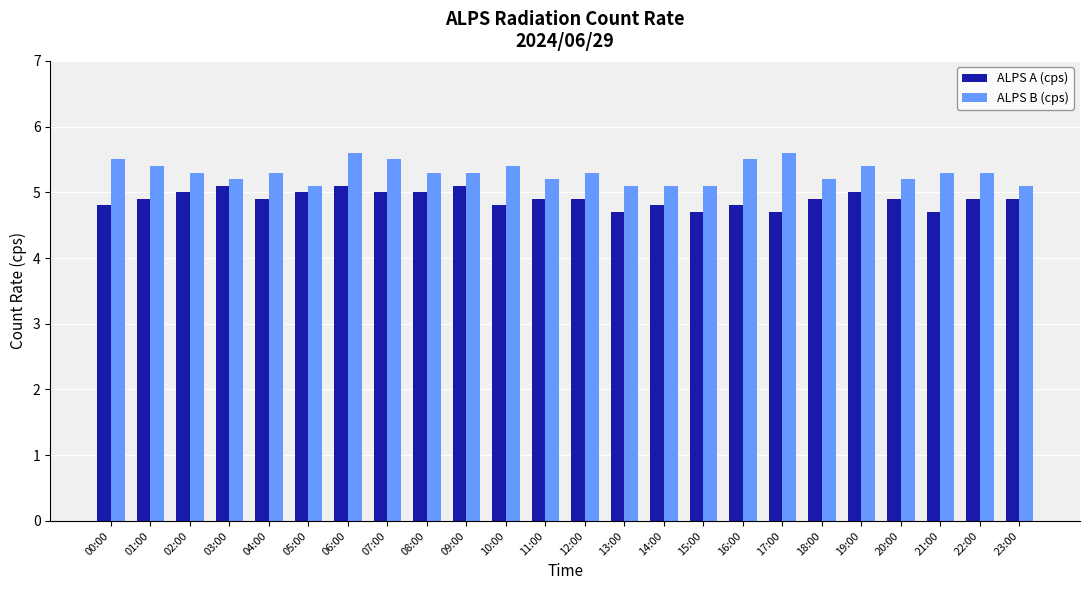

The value of ALPS A (cps) at 09:00 is 1.6. True or false?

False